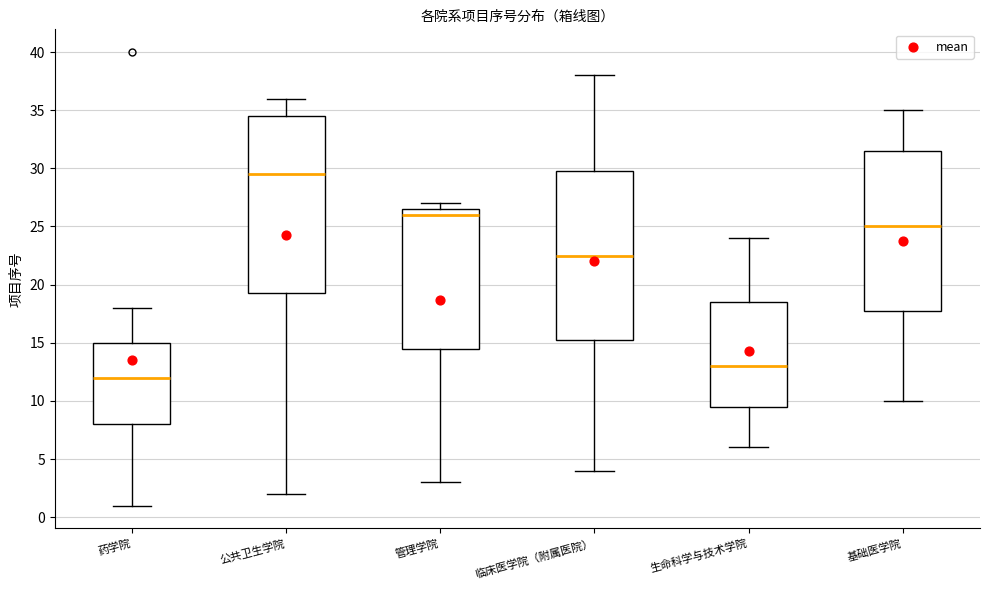

Which box is the tallest, from its lower edge to its upper edge?

公共卫生学院